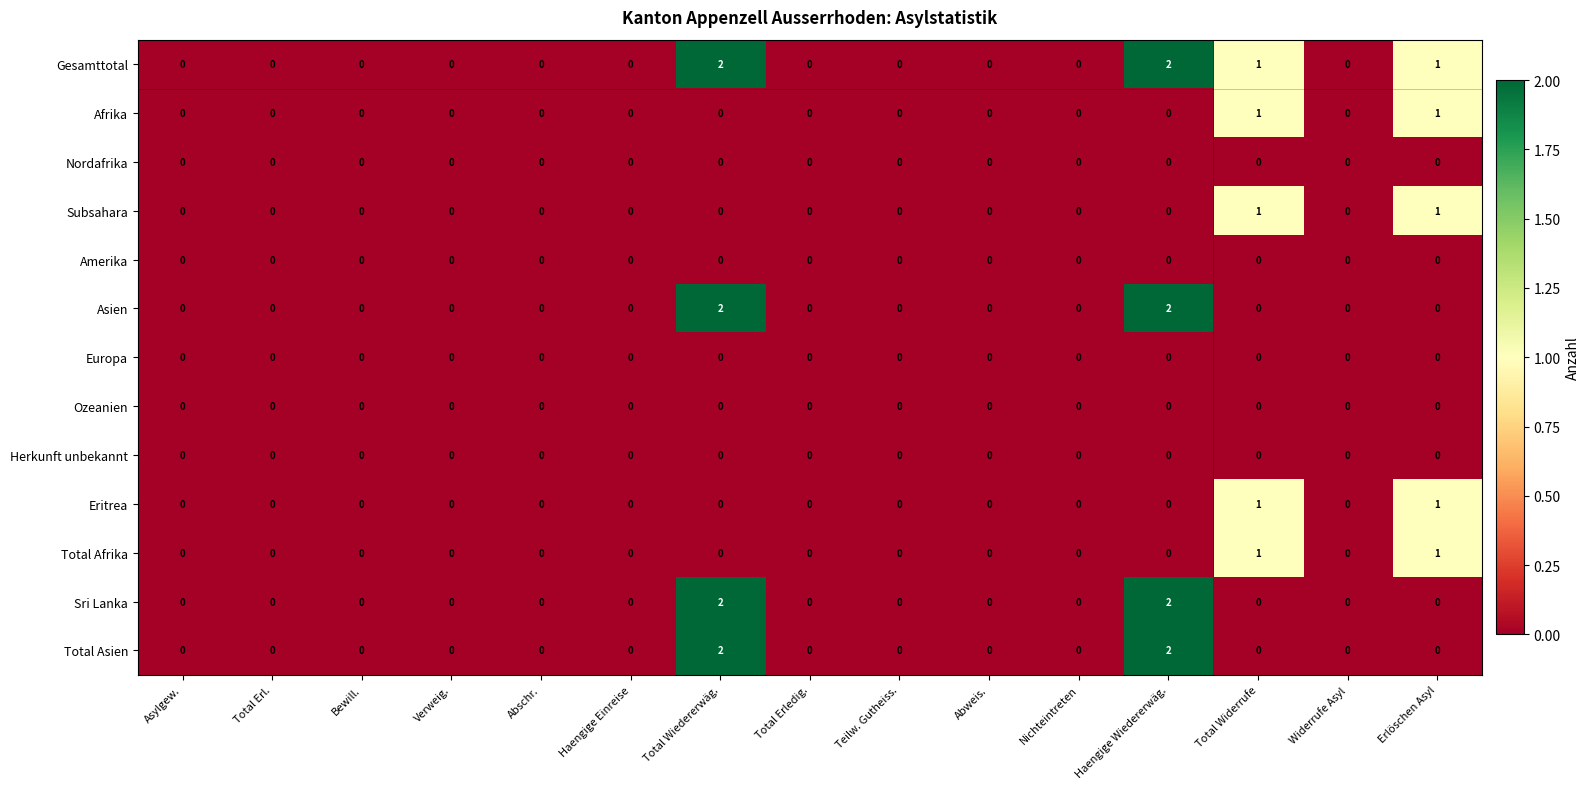

What is the total value across all series at Erlöschen Asyl?

5